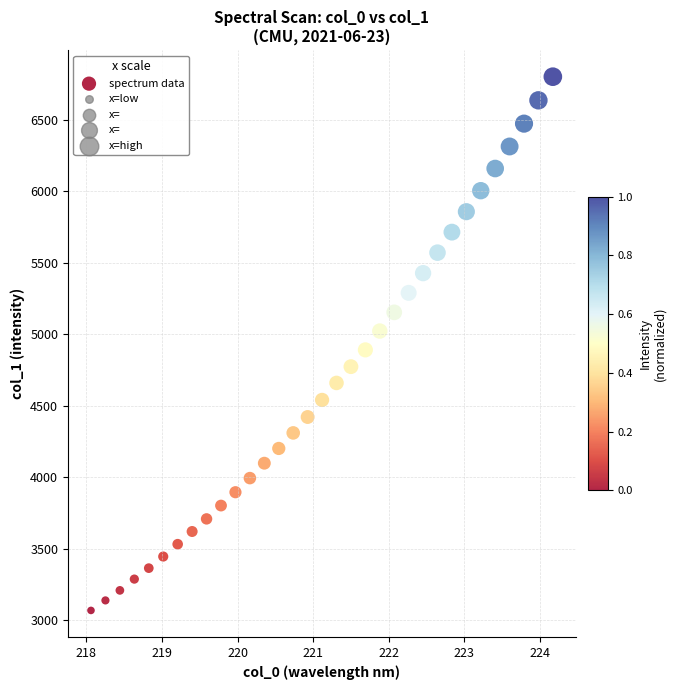

What Y value in the scatter plot is closest to 4934?

4890.4